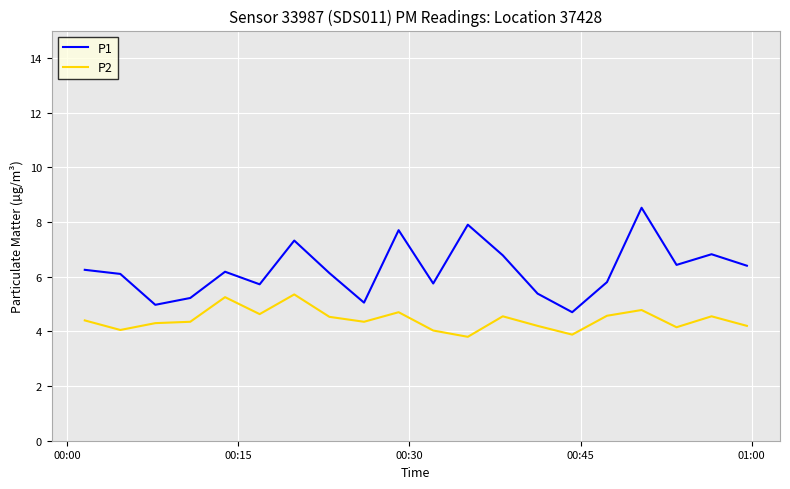

What is the minimum value shown in the chart?

3.8